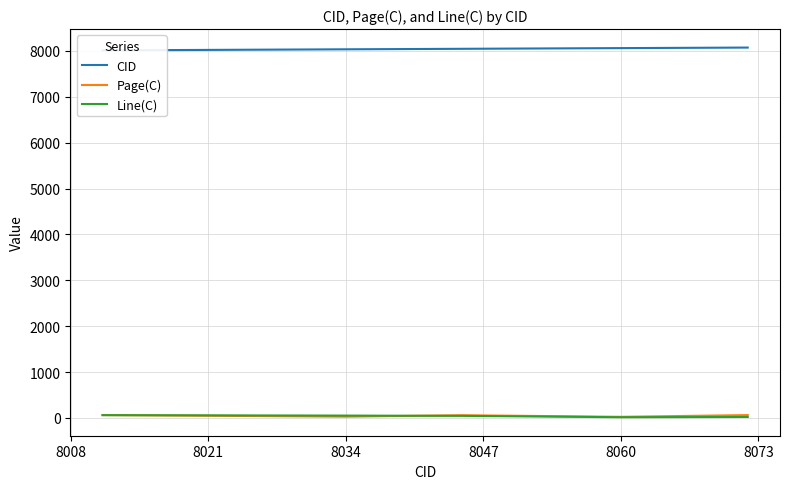

Is it true that Line(C) equals 51 at 8034?

True